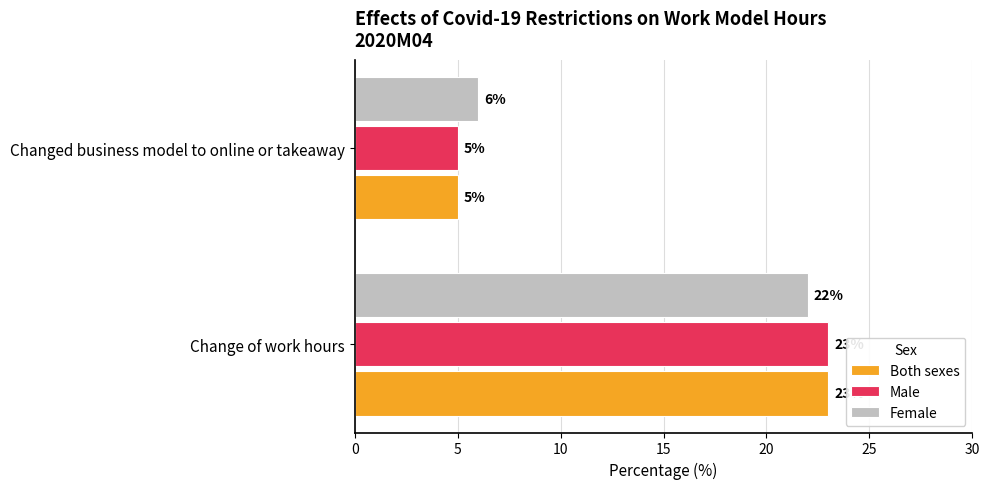

What is the difference between the maximum and minimum values in the Male series?

18